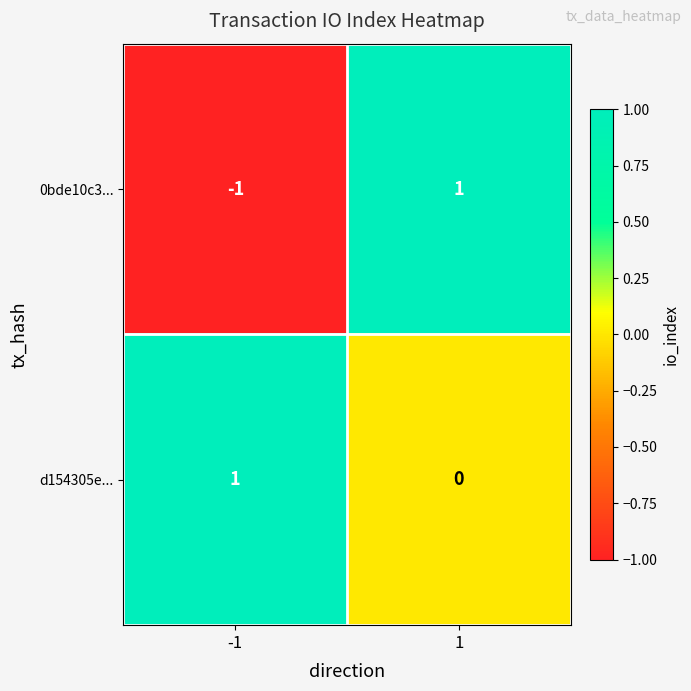

List the series in order of their overall mean, lowest first.

0bde10c3..., d154305e...